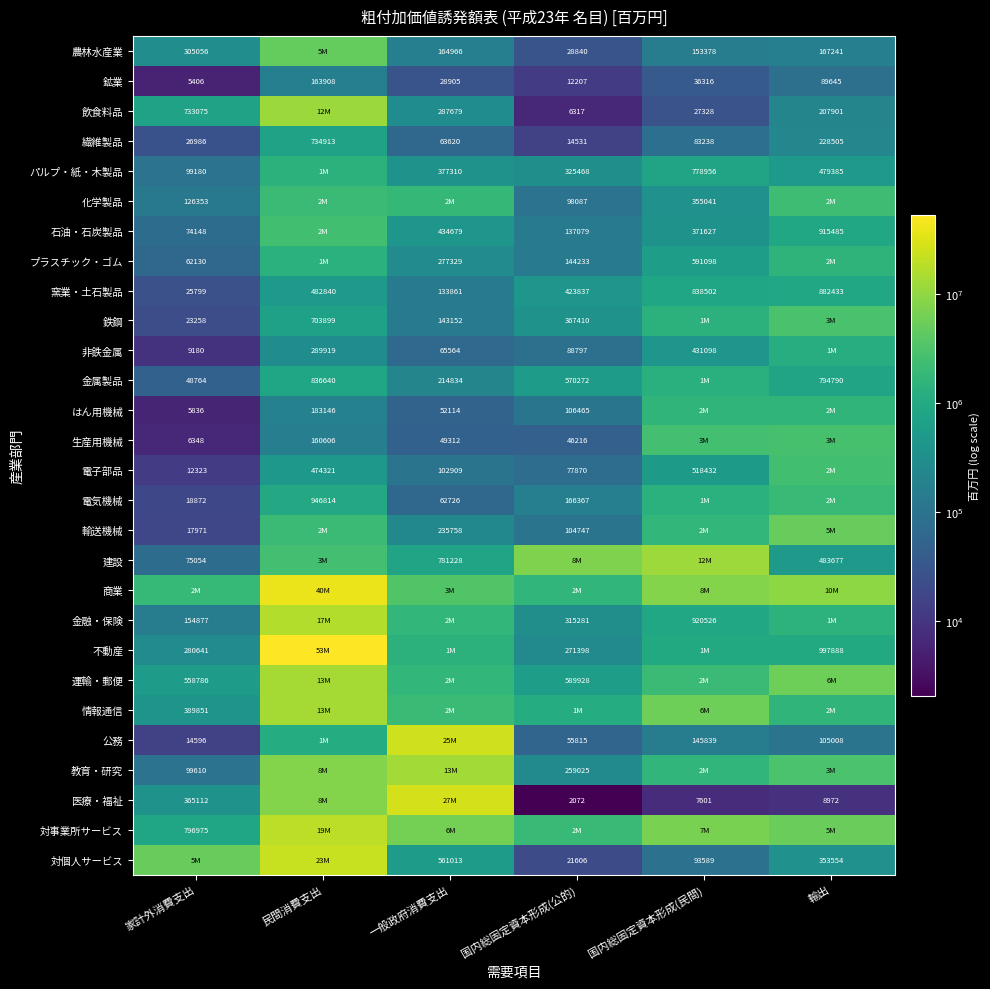

At which label does 鉱業 first exceed 36316?

民間消費支出